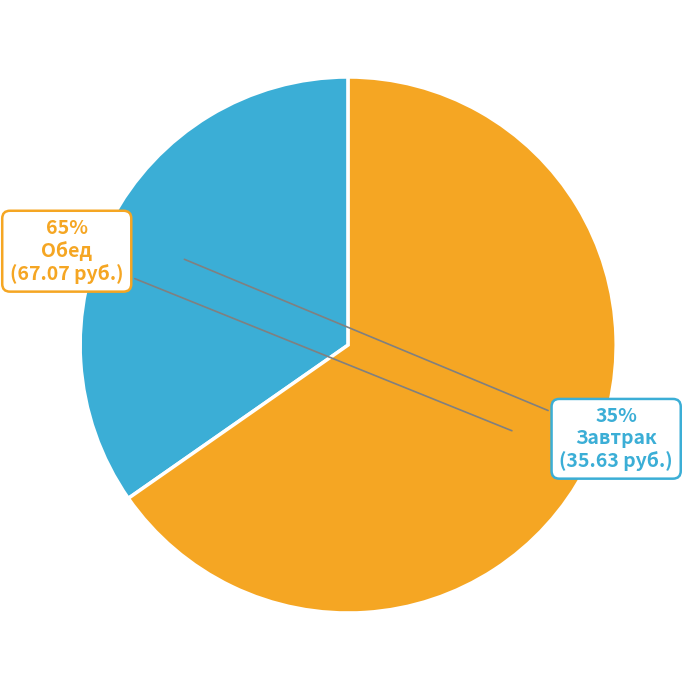

To the nearest percent, what percentage of the pie is Обед?

65%